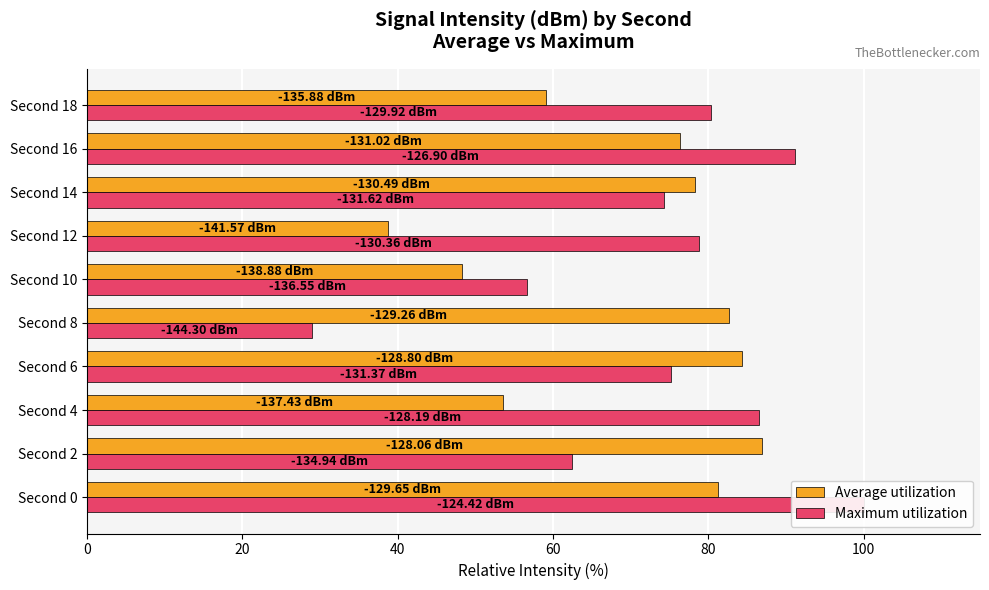

Rank the series by their average value, from highest to lowest.

Maximum utilization, Average utilization